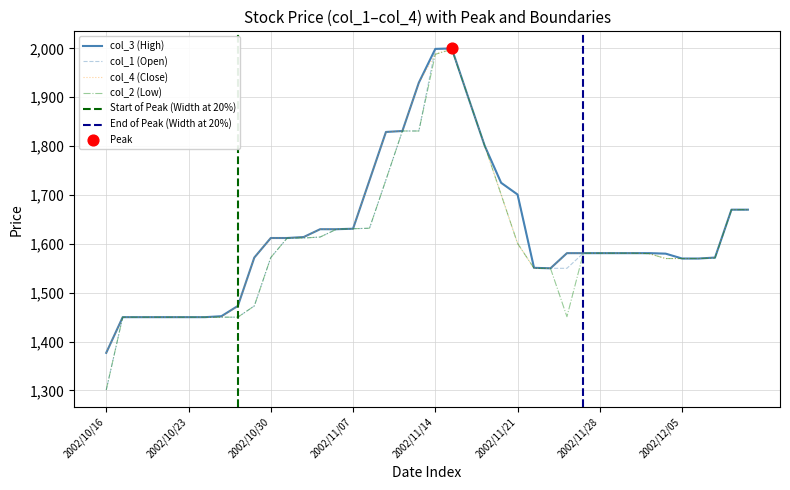

Is the value of col_1 at 2002/10/31 greater than the value of col_3 at 2002/11/01?

No